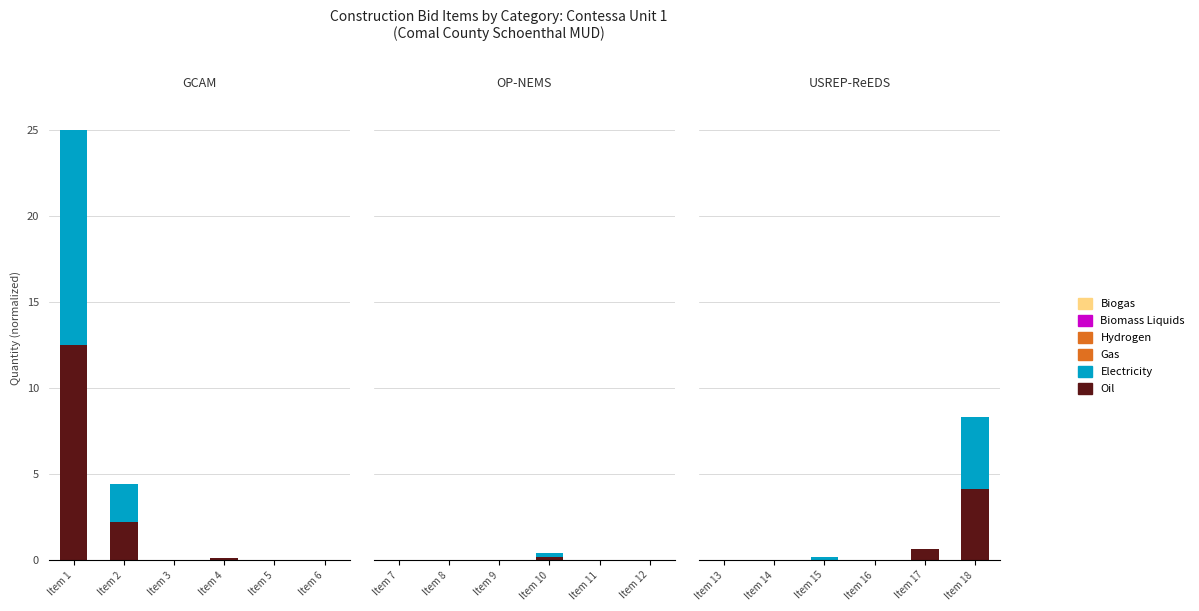

What are all the series names shown in the legend?

Oil, Electricity, Gas, Hydrogen, Biomass Liquids, Biogas